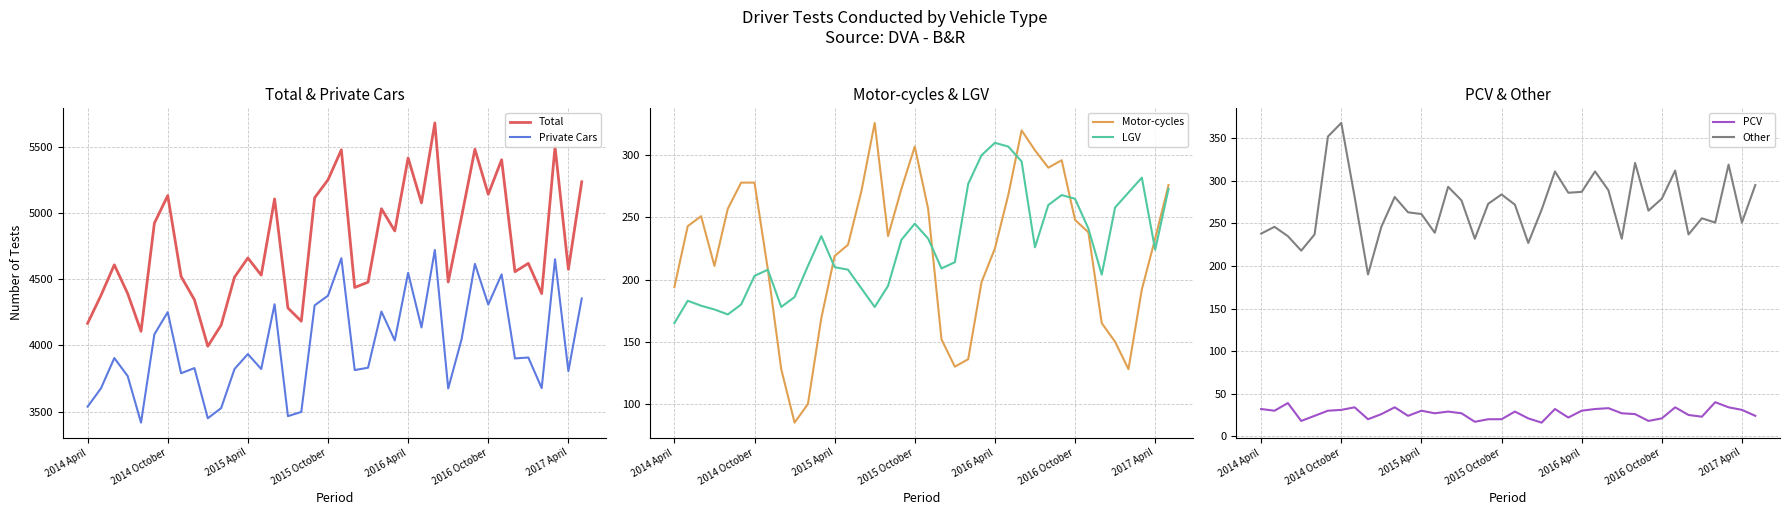

How many lines are shown in the chart?

6